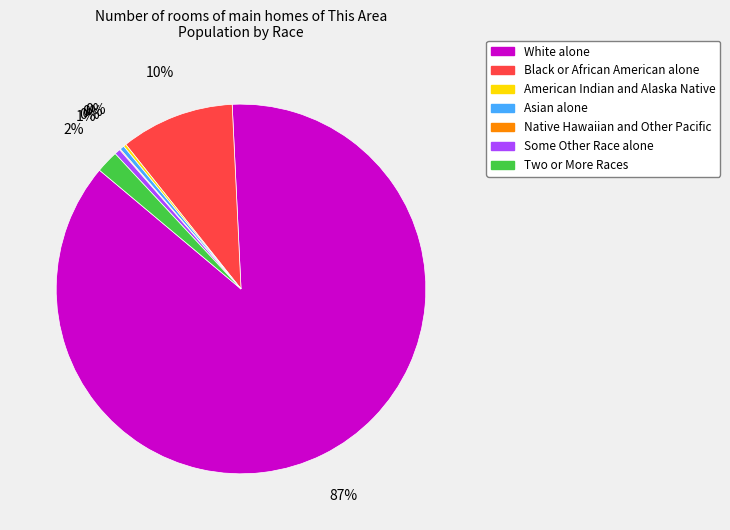

Which category accounts for the majority?

White alone